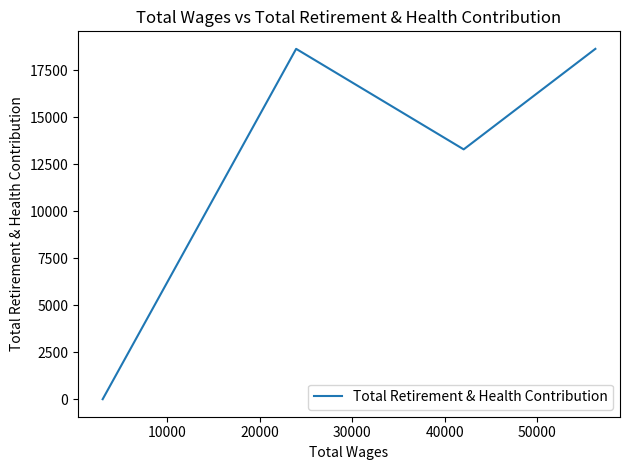

How many interior local valleys (lower than both neighbors) does the data have?

1